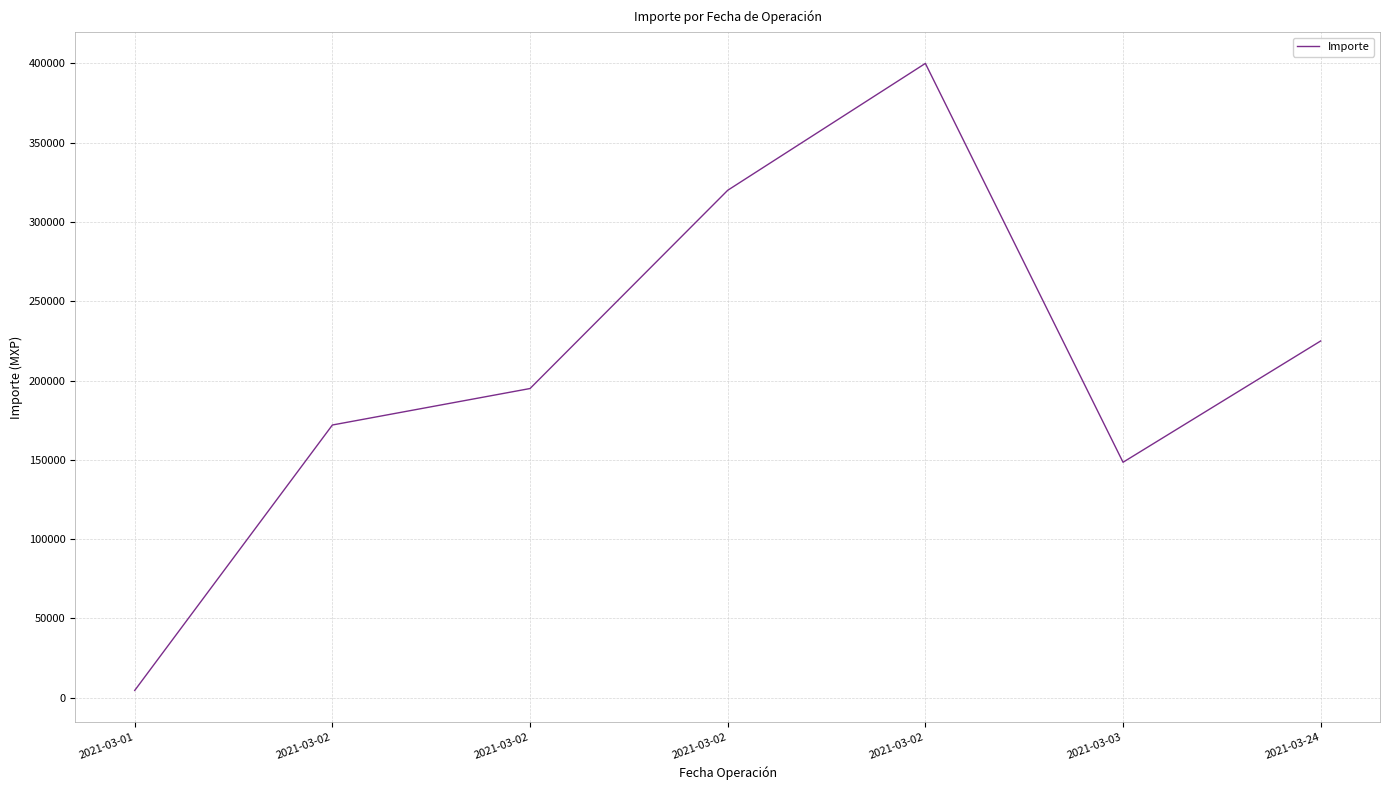

What is the minimum value shown in the chart?

4623.5